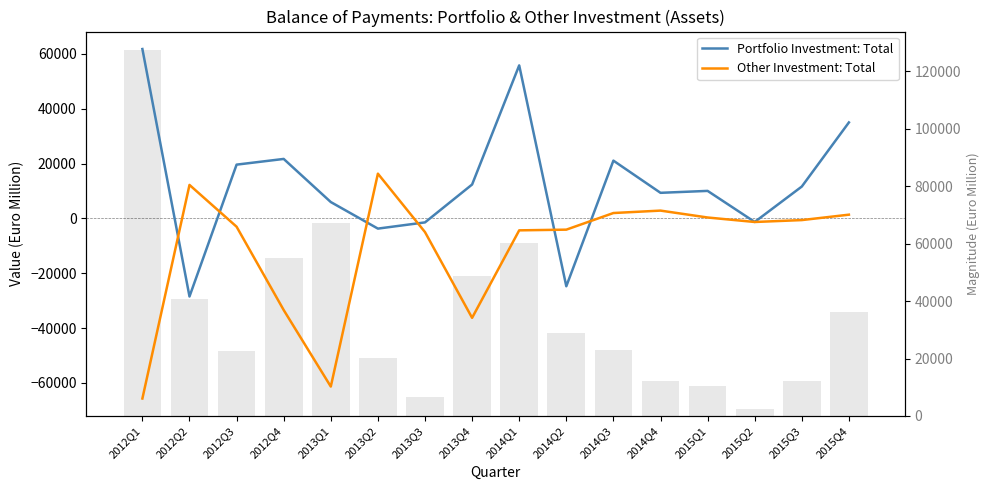

The Other Investment: Total series shows -7757 at 2013Q3. True or false?

False